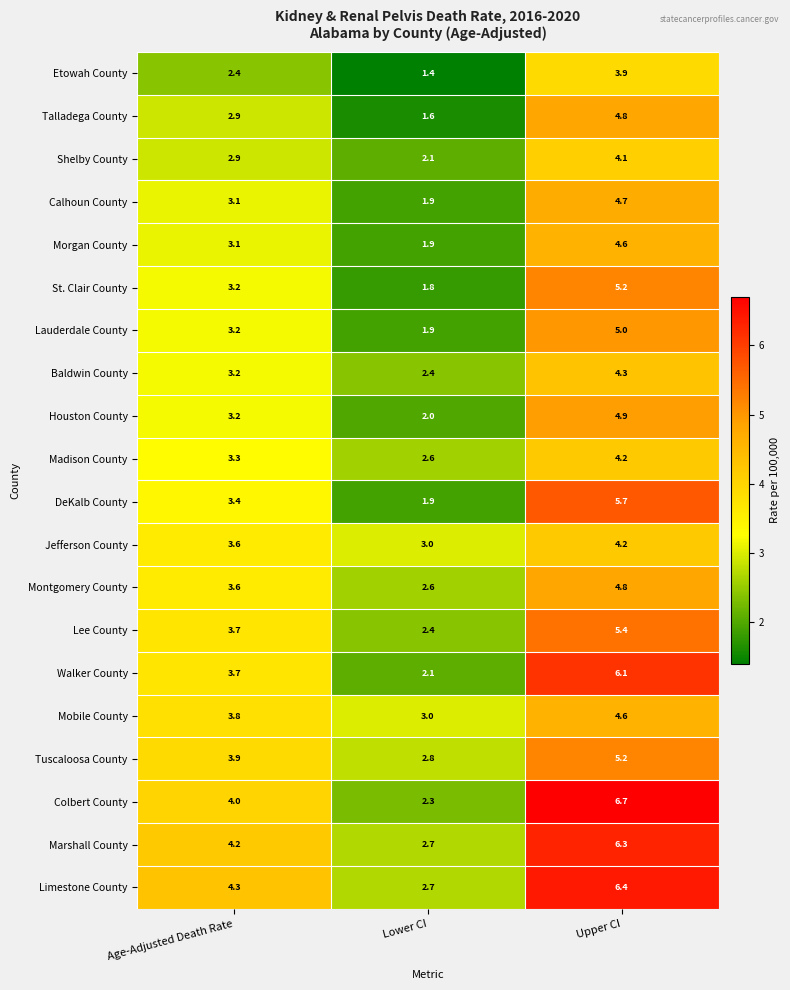

What is the sum of the DeKalb County values at Lower CI and Upper CI?

7.6